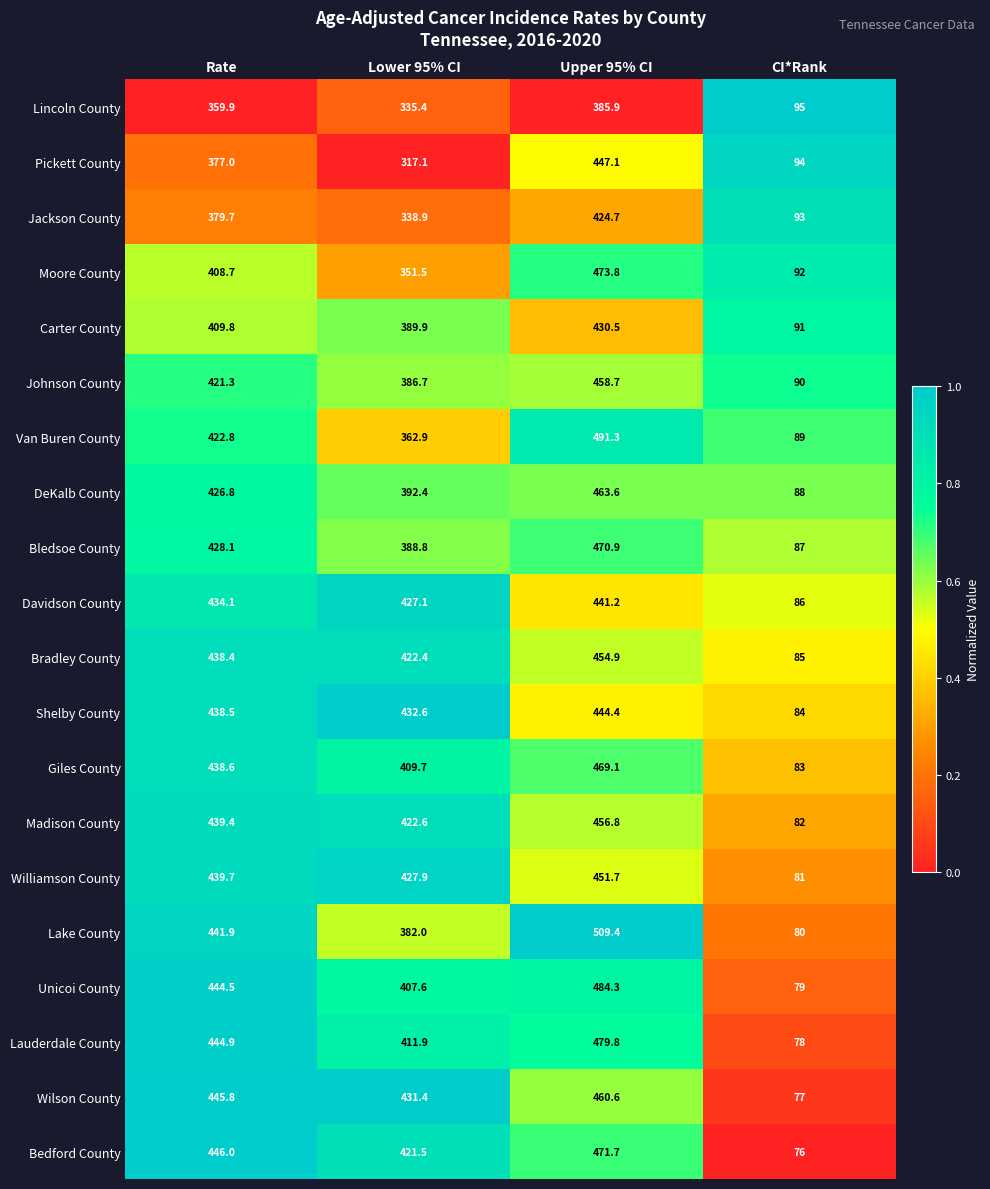

Rank the series by their maximum value, from lowest to highest.

Lincoln County, Jackson County, Carter County, Davidson County, Shelby County, Pickett County, Williamson County, Bradley County, Madison County, Johnson County, Wilson County, DeKalb County, Giles County, Bledsoe County, Bedford County, Moore County, Lauderdale County, Unicoi County, Van Buren County, Lake County